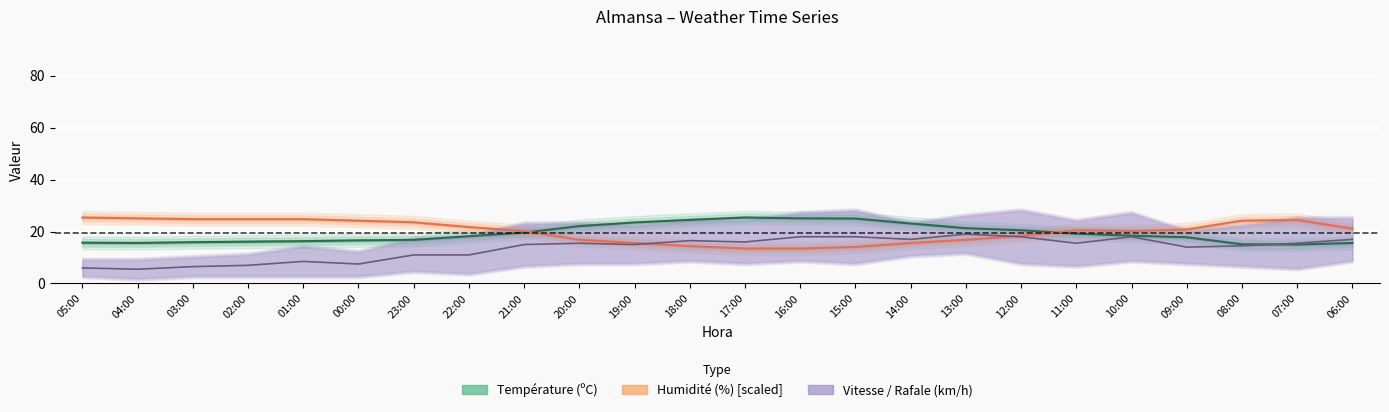

How many lines are shown in the chart?

3